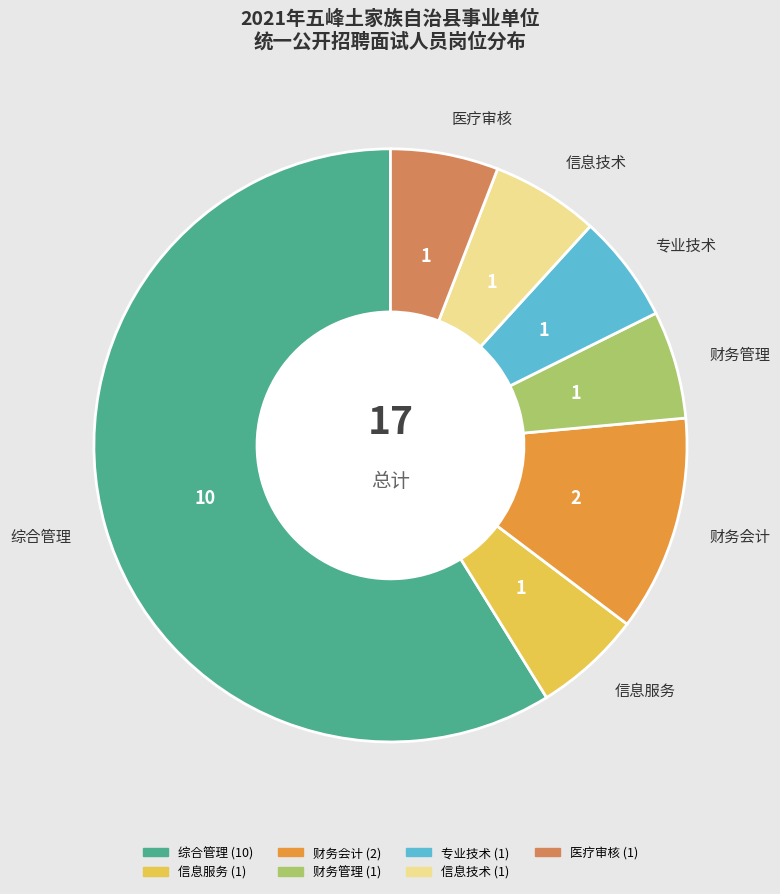

The 财务会计 slice represents 12% of the pie. True or false?

True